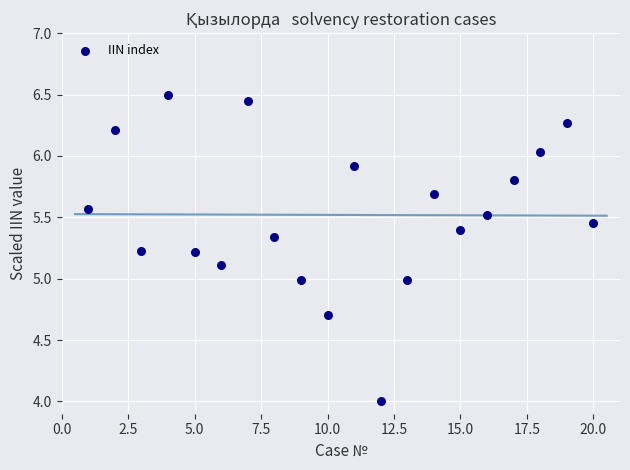

What is the range of Y values (max minus min)?

2.5